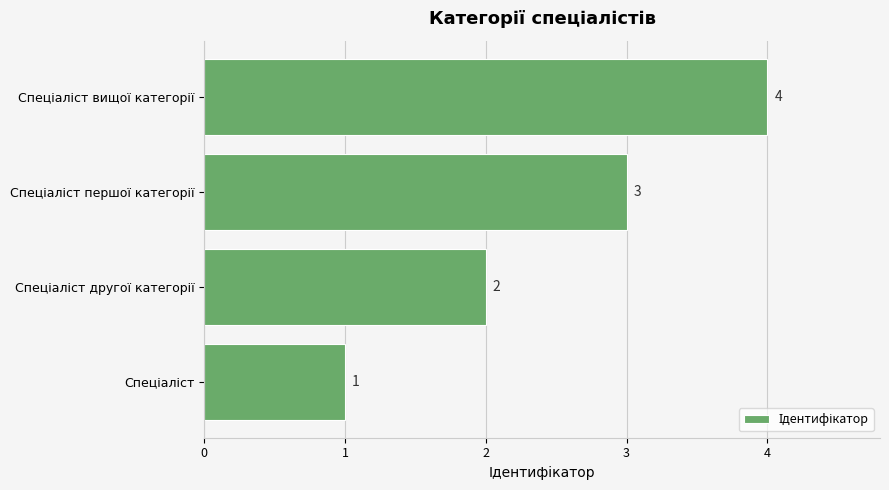

How many distinct data groups are displayed?

1